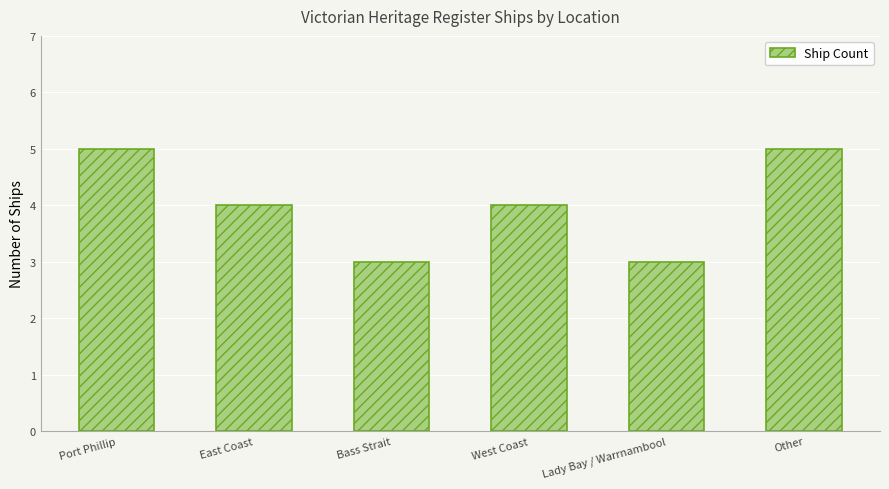

Which has a higher value, Port Phillip or West Coast?

Port Phillip